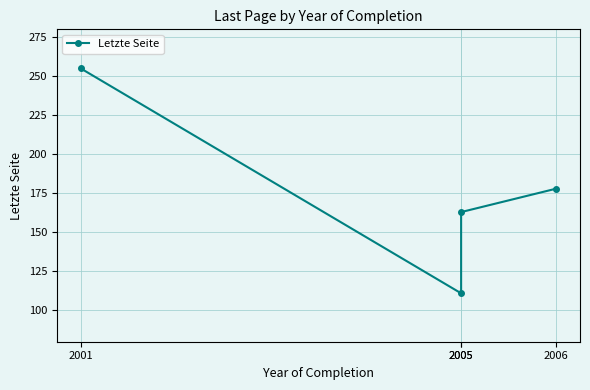

Rank the categories by value from highest to lowest.

2001, 2006, 2005, 2005